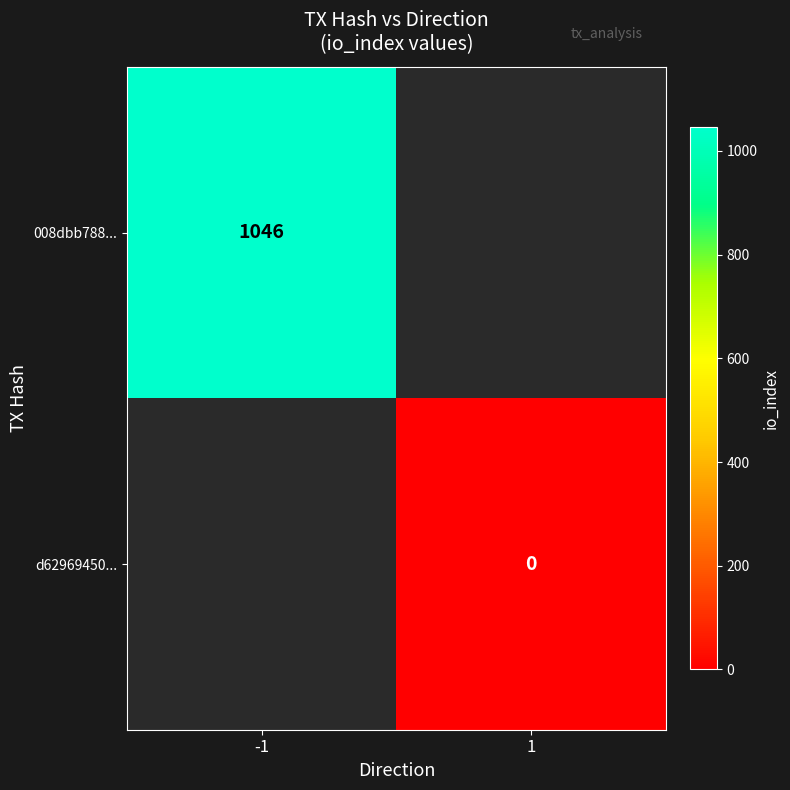

The value of 008dbb788... at -1 is 1488.7. True or false?

False